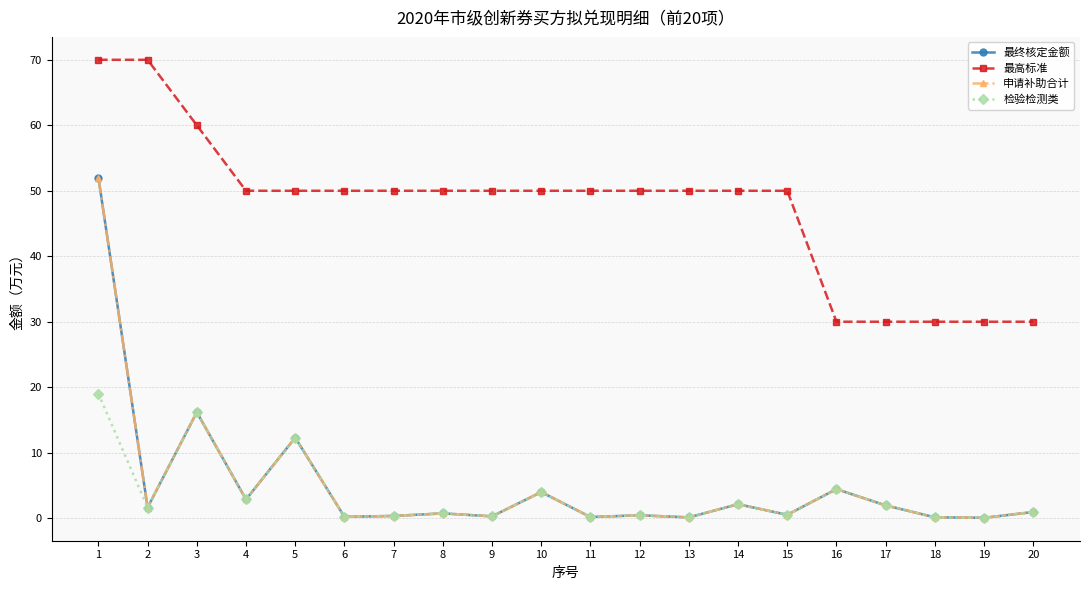

What is the approximate value of 最高标准 at 13?

50.0